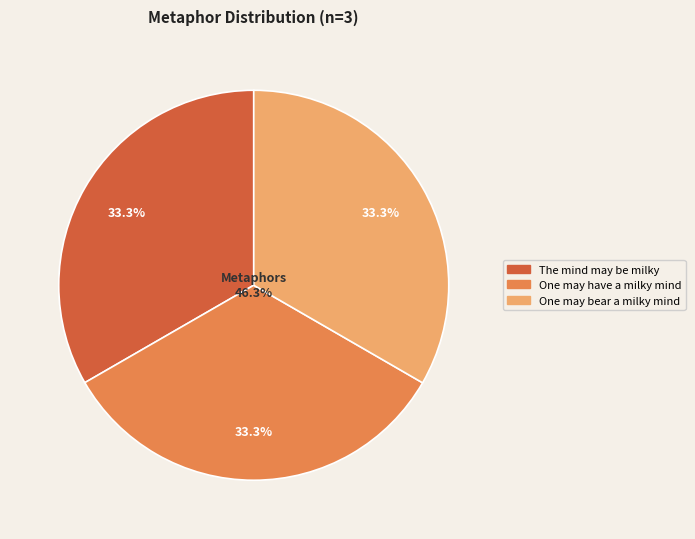

Does The mind may be milky account for over 50% of the chart?

No